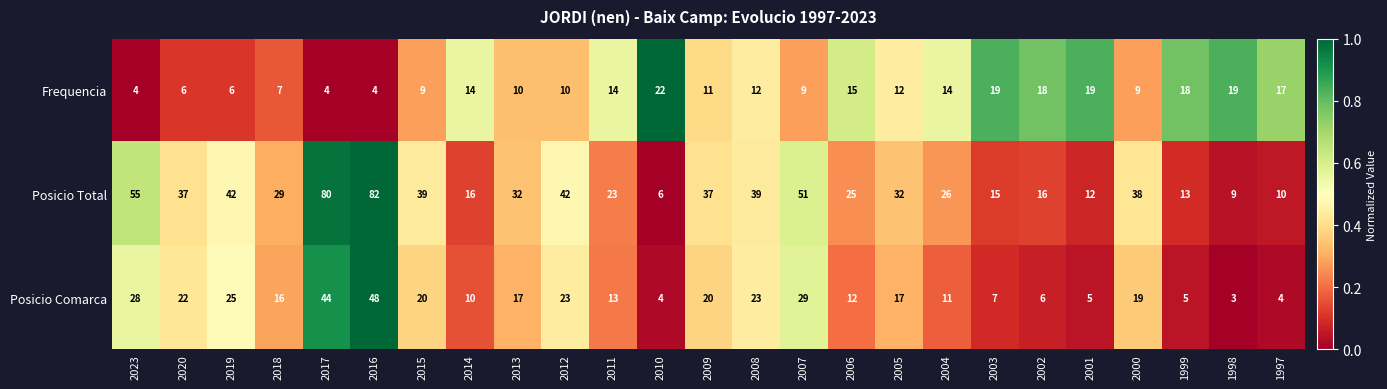

What is the difference between the maximum and minimum values in the Posicio Comarca series?

45